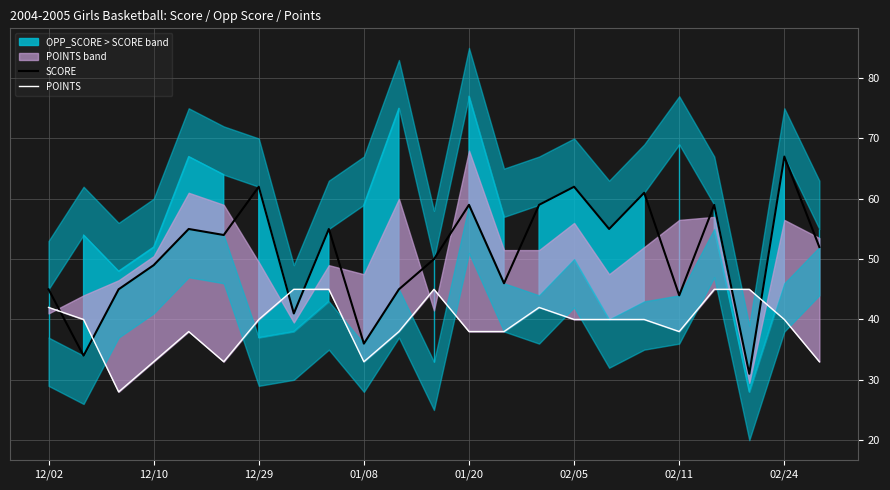

What is the lowest value of the SCORE series?

31